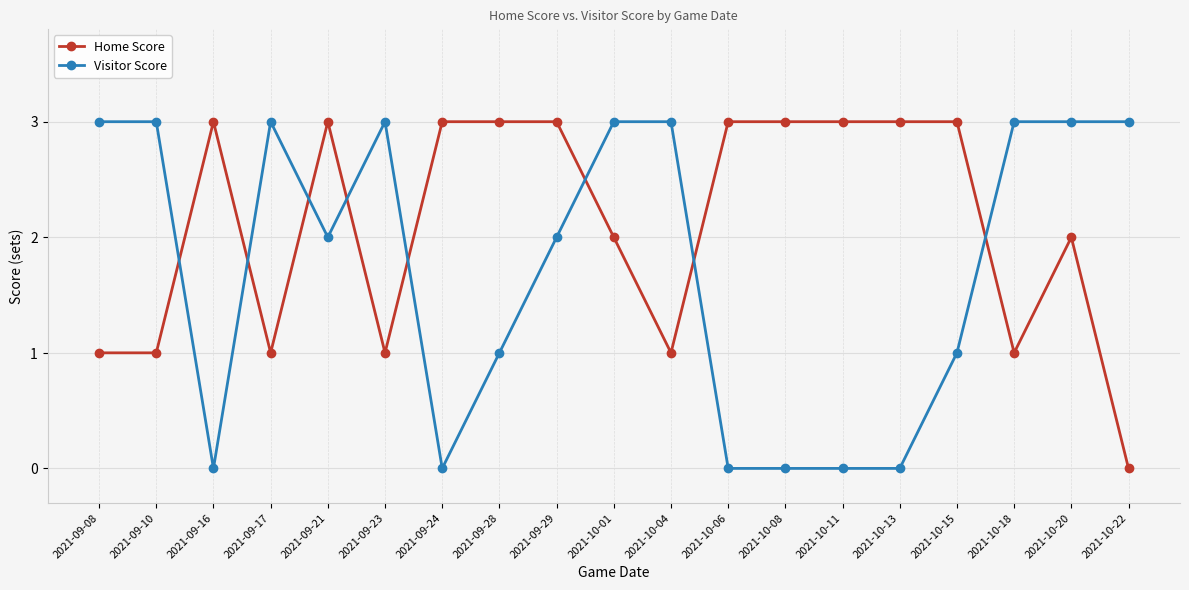

After their last crossing, which series has the higher values: Home Score or Visitor Score?

Visitor Score